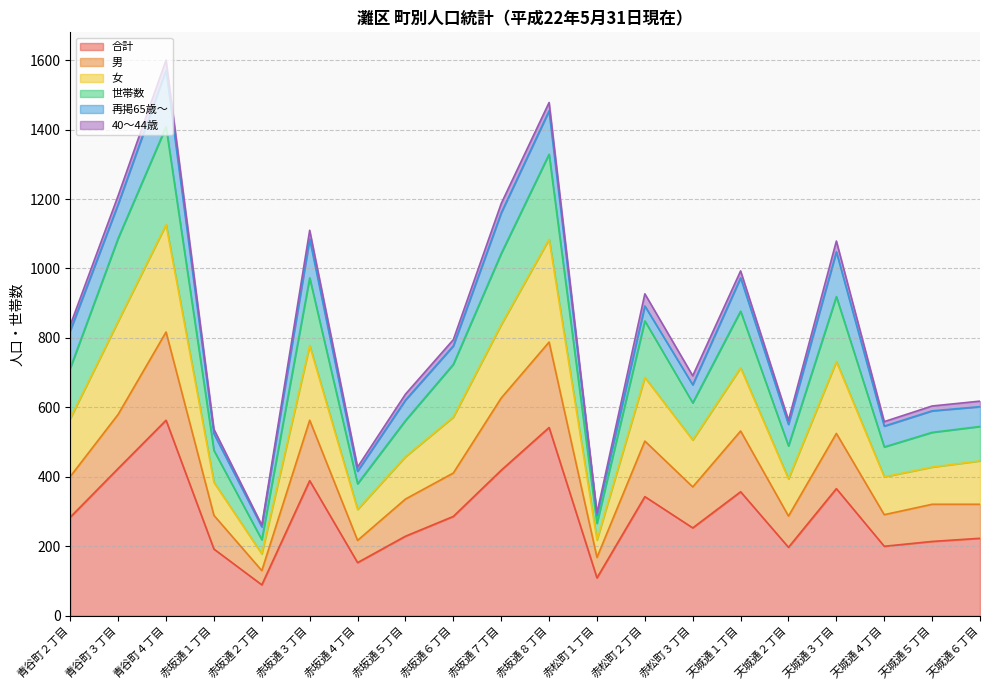

At which category is the sum across all series the highest?

青谷町４丁目